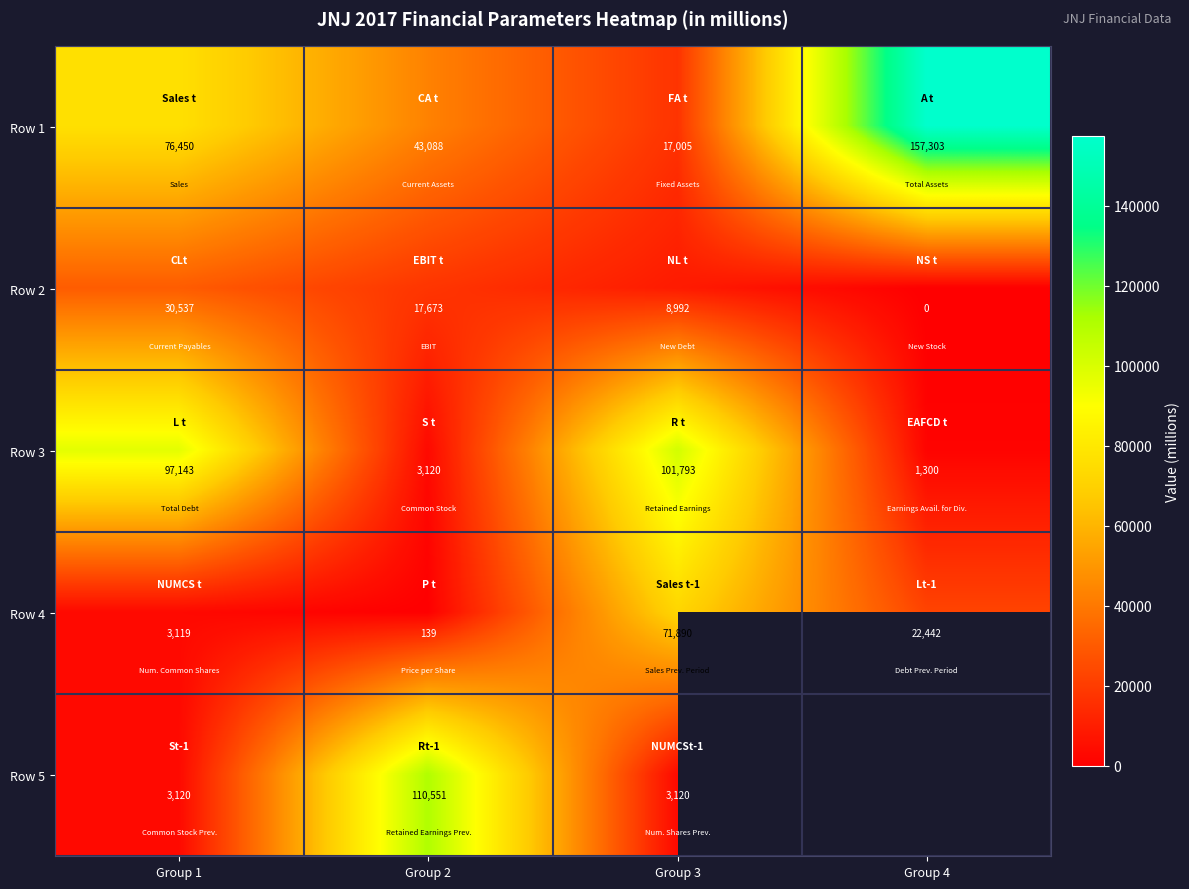

At which category does the chart reach its peak across all series?

Group 4